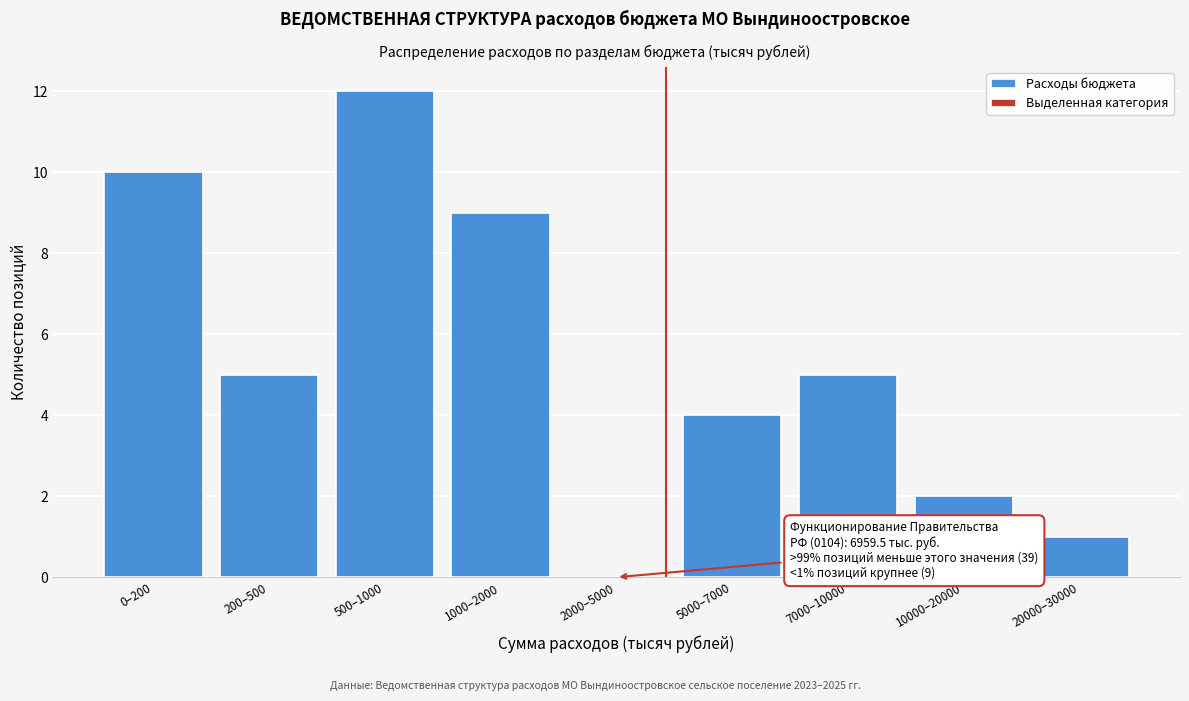

Reading left to right, extract all data points from this chart.

0–200=10	200–500=5	500–1000=12	1000–2000=9	2000–5000=0	5000–7000=4	7000–10000=5	10000–20000=2	20000–30000=1